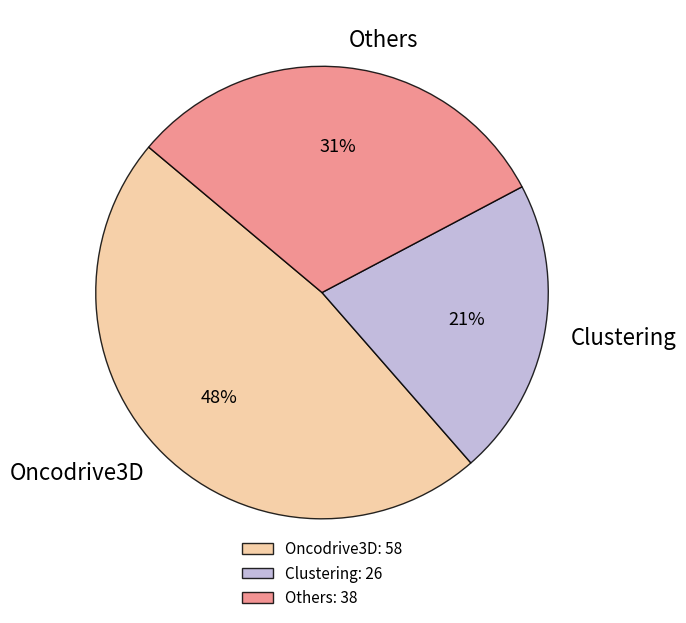

To the nearest percent, what is the average slice percentage?

33%